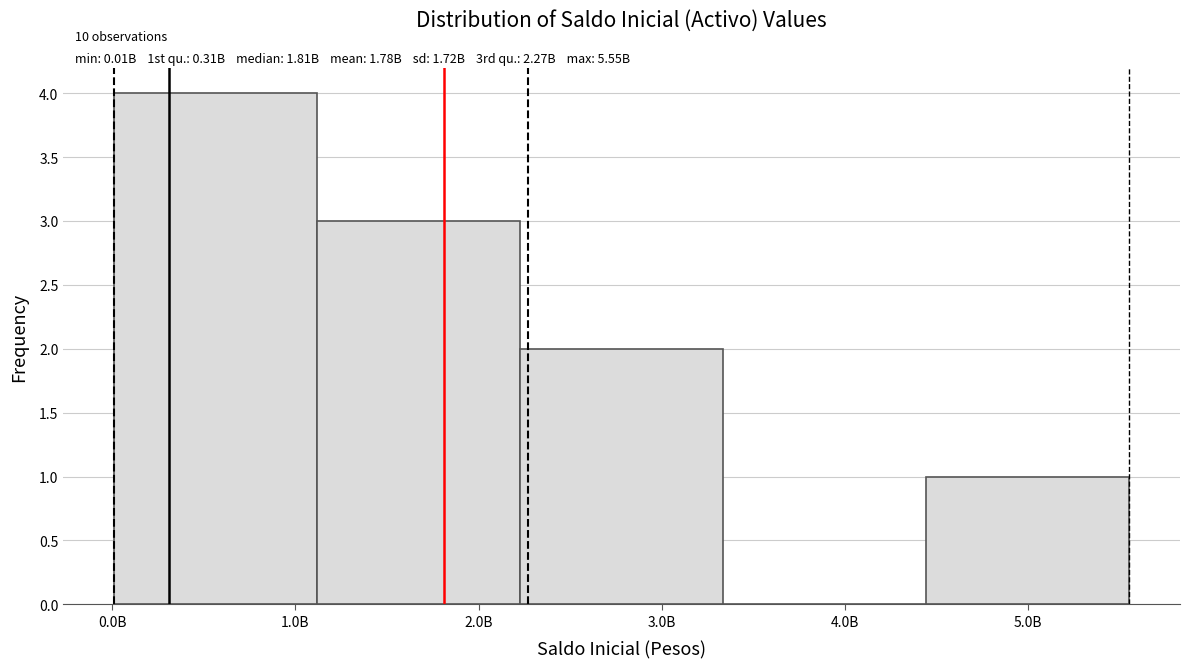

How many distinct data groups are displayed?

1